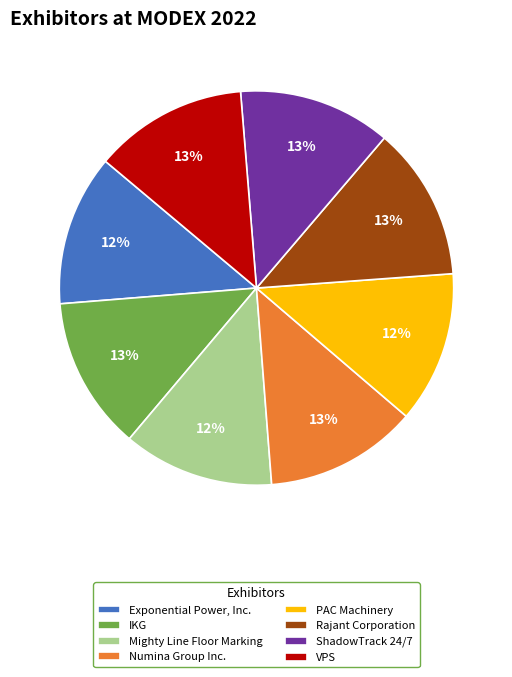

Does any single category account for the majority?

No